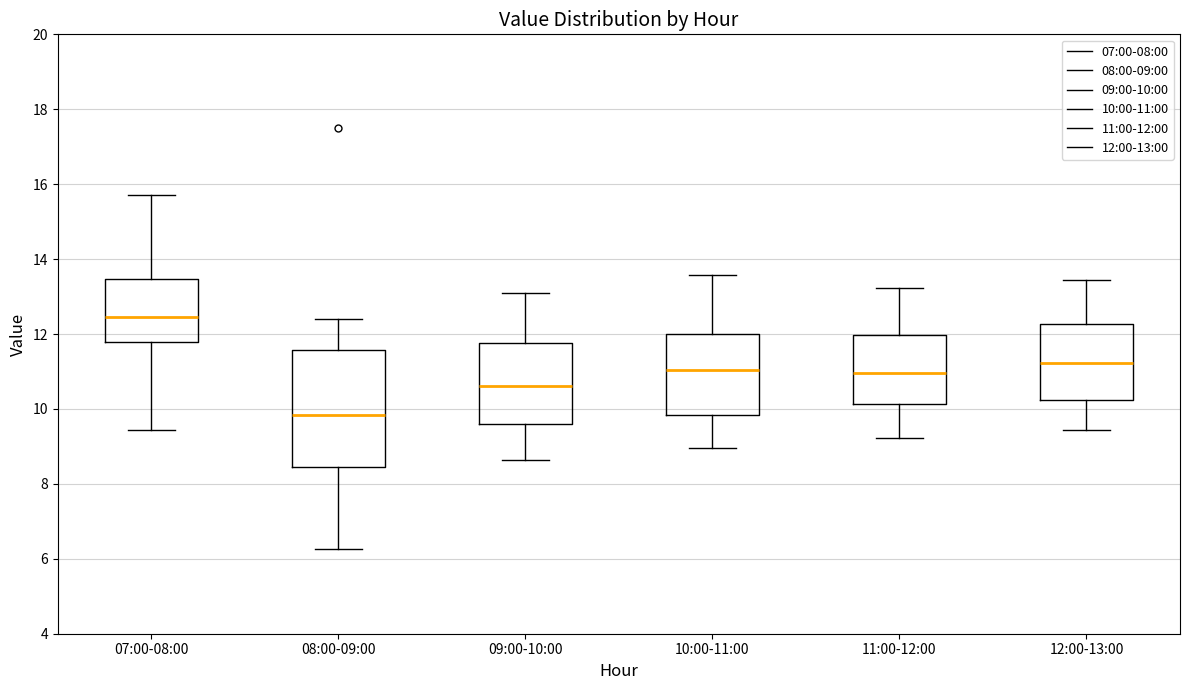

Which box has the highest median line?

07:00-08:00